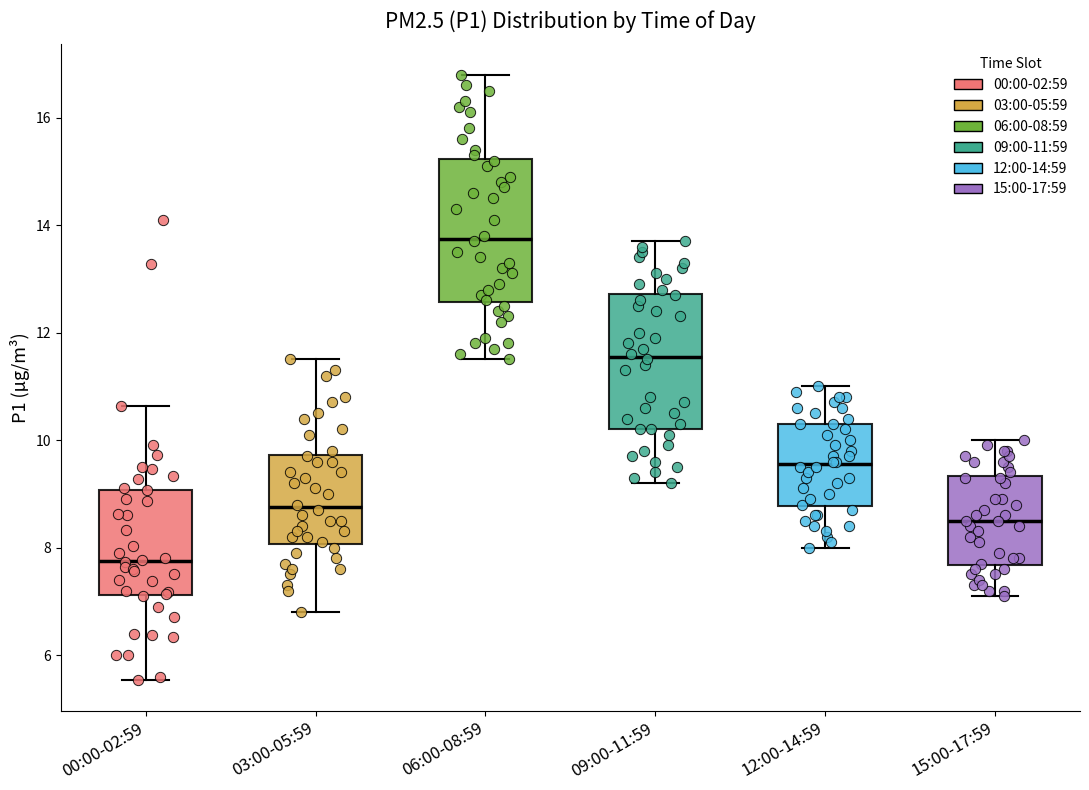

Which box's median line is the highest?

06:00-08:59